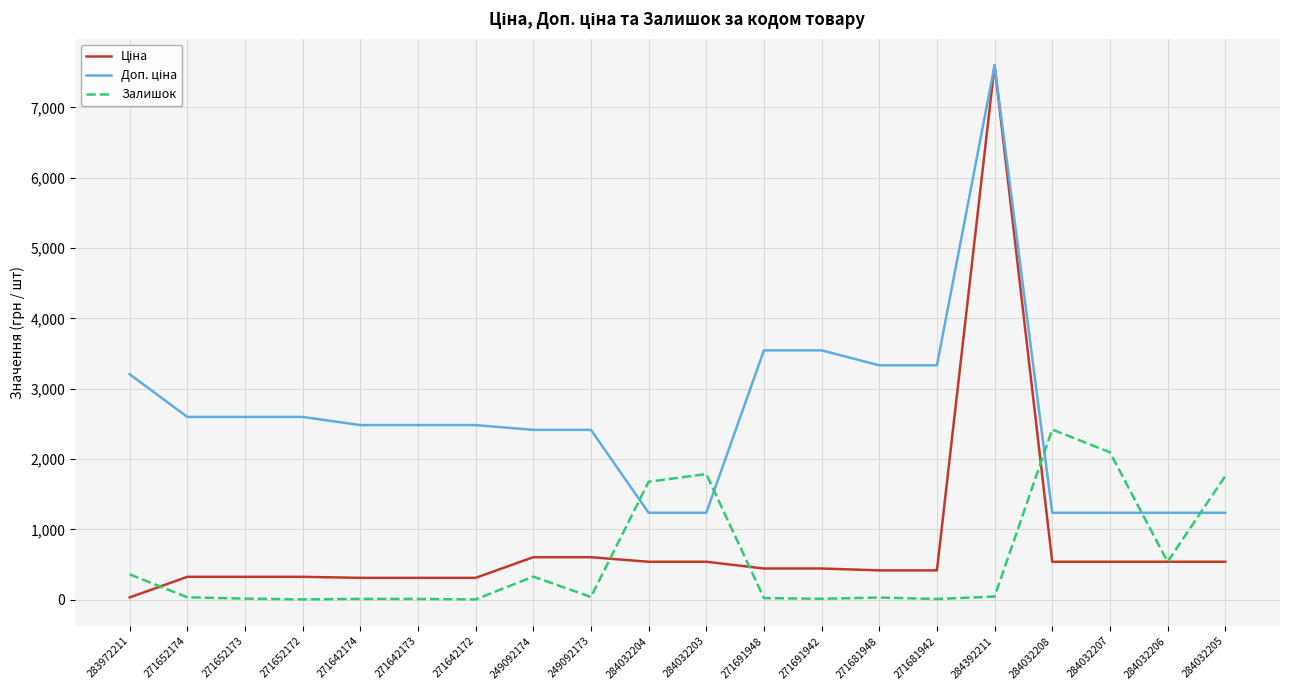

What is the maximum value shown in the chart?

7596.5